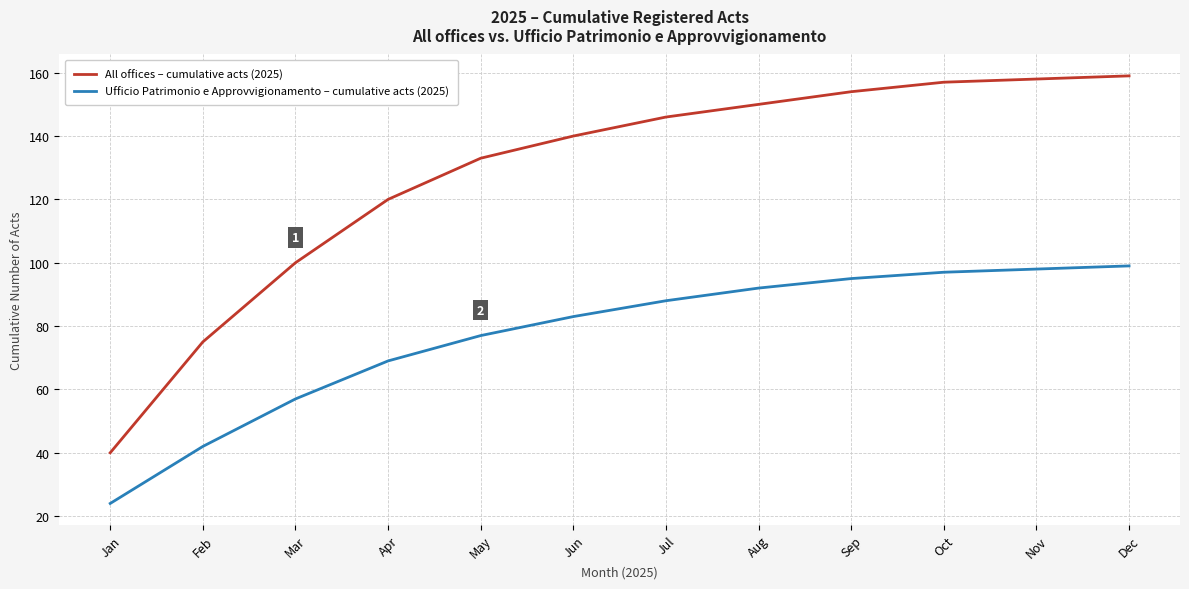

True or false: All offices – cumulative acts (2025) and Ufficio Patrimonio e Approvvigionamento – cumulative acts (2025) cross at least once.

False